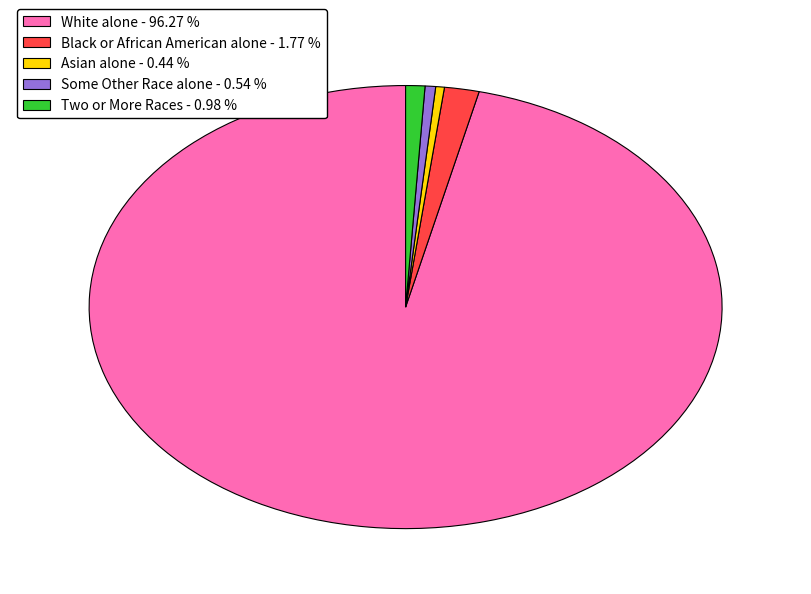

Do Black or African American alone - 1.77 % and Two or More Races - 0.98 % together represent more than half of the pie?

No